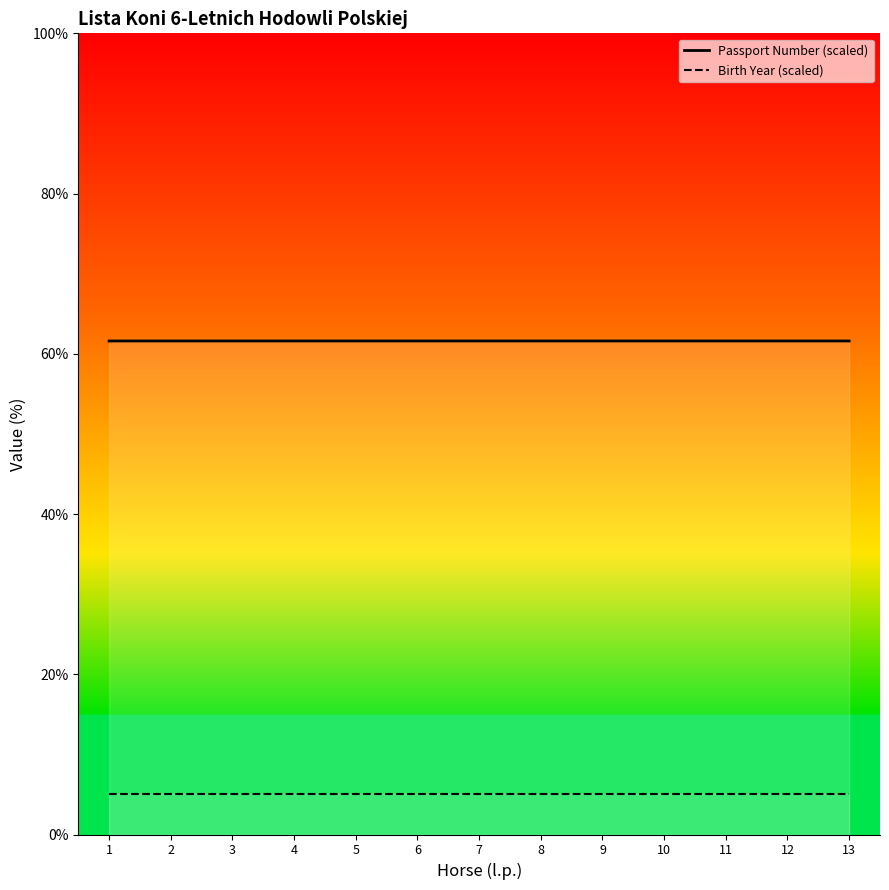

True or false: Passport Number (scaled) and Birth Year (scaled) intersect in this chart.

False